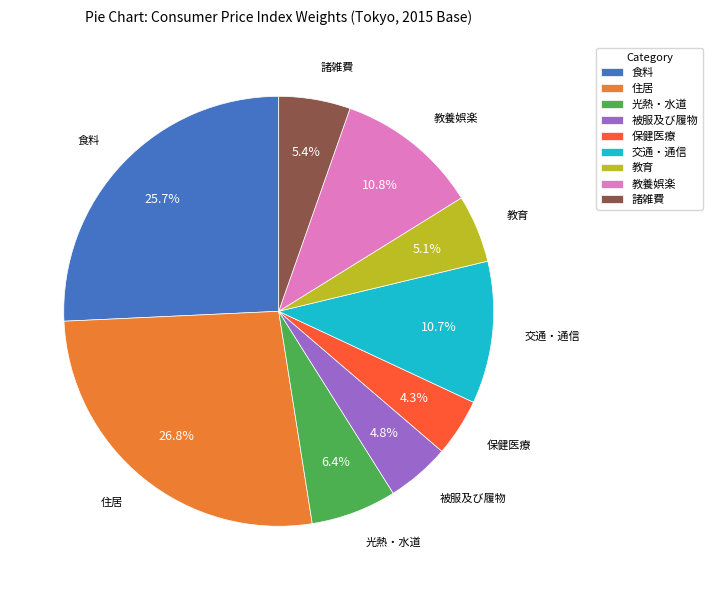

What is the largest slice in the pie chart?

住居